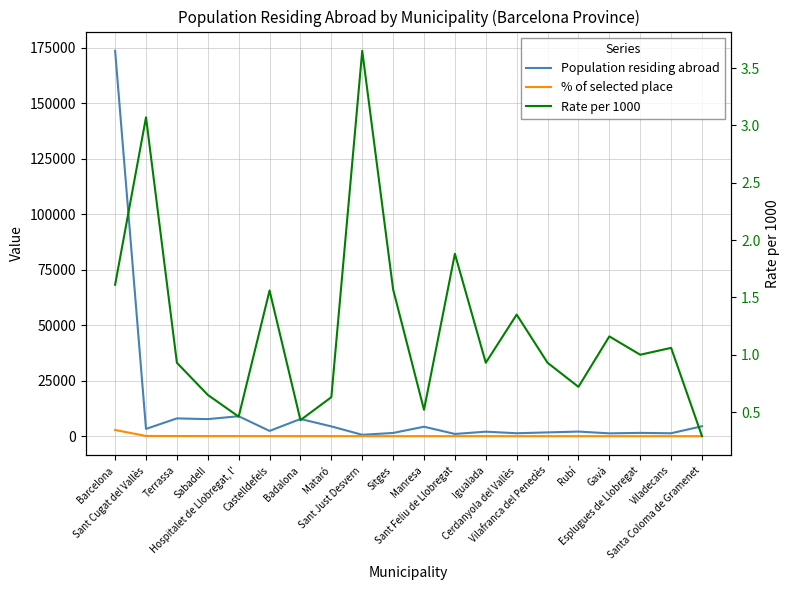

Reading left to right, what are all the values shown in this chart?

Population residing abroad: Barcelona=173686.0	Sant Cugat del Vallès=3287.0	Terrassa=8026.0	Sabadell=7697.0	Hospitalet de Llobregat, l'=8994.0	Castelldefels=2373.0	Badalona=7746.0	Mataró=4424.0	Sant Just Desvern=630.0	Sitges=1467.0	Manresa=4269.0	Sant Feliu de Llobregat=1010.0	Igualada=2040.0	Cerdanyola del Vallès=1332.0	Vilafranca del Penedès=1716.0	Rubí=2084.0	Gavà=1292.0	Esplugues de Llobregat=1496.0	Viladecans=1323.0	Santa Coloma de Gramenet=4483.0
% of selected place: Barcelona=2794.0	Sant Cugat del Vallès=101.0	Terrassa=75.0	Sabadell=50.0	Hospitalet de Llobregat, l'=41.0	Castelldefels=37.0	Badalona=33.0	Mataró=28.0	Sant Just Desvern=23.0	Sitges=23.0	Manresa=22.0	Sant Feliu de Llobregat=19.0	Igualada=19.0	Cerdanyola del Vallès=18.0	Vilafranca del Penedès=16.0	Rubí=15.0	Gavà=15.0	Esplugues de Llobregat=15.0	Viladecans=14.0	Santa Coloma de Gramenet=13.0
Rate per 1000: Barcelona=1.6	Sant Cugat del Vallès=3.1	Terrassa=0.9	Sabadell=0.7	Hospitalet de Llobregat, l'=0.5	Castelldefels=1.6	Badalona=0.4	Mataró=0.6	Sant Just Desvern=3.6	Sitges=1.6	Manresa=0.5	Sant Feliu de Llobregat=1.9	Igualada=0.9	Cerdanyola del Vallès=1.4	Vilafranca del Penedès=0.9	Rubí=0.7	Gavà=1.2	Esplugues de Llobregat=1.0	Viladecans=1.1	Santa Coloma de Gramenet=0.3